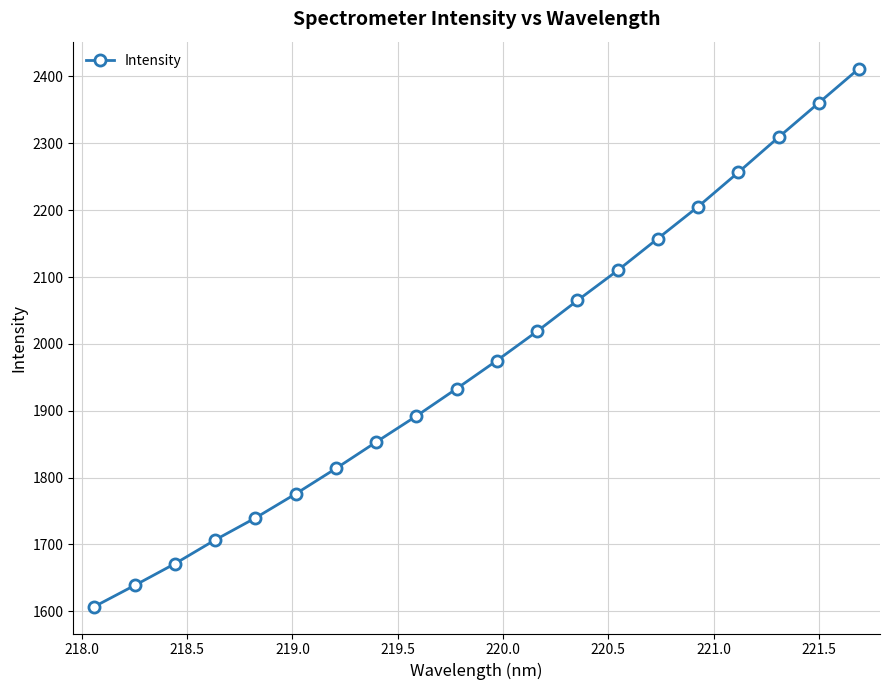

Reading left to right, extract all data points from this chart.

1607.1	1638.8	1671.2	1706.8	1739.7	1775.7	1813.7	1853.2	1892.1	1933.1	1975.1	2018.9	2064.9	2109.8	2157.6	2205.3	2256.6	2309.0	2360.4	2411.8